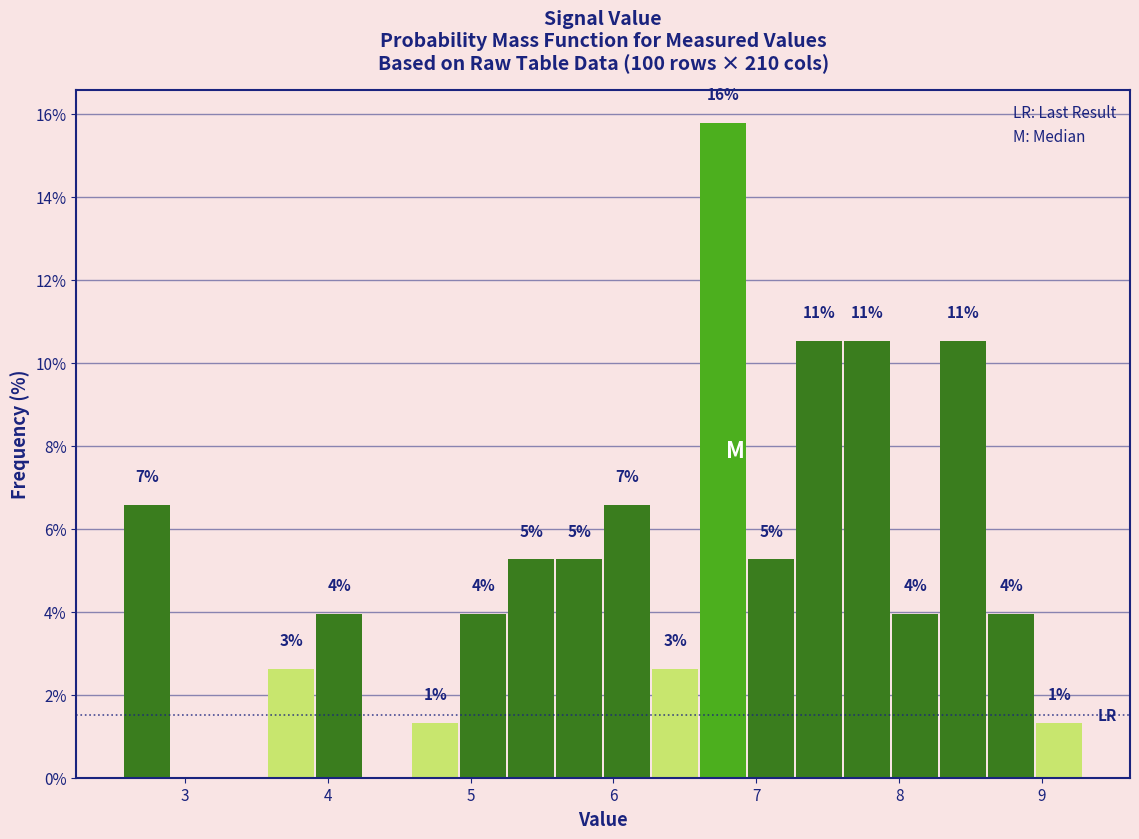

Around what value on the x-axis is the tallest bar? Give the approximate position of its centre, as read against the axis.

6.8